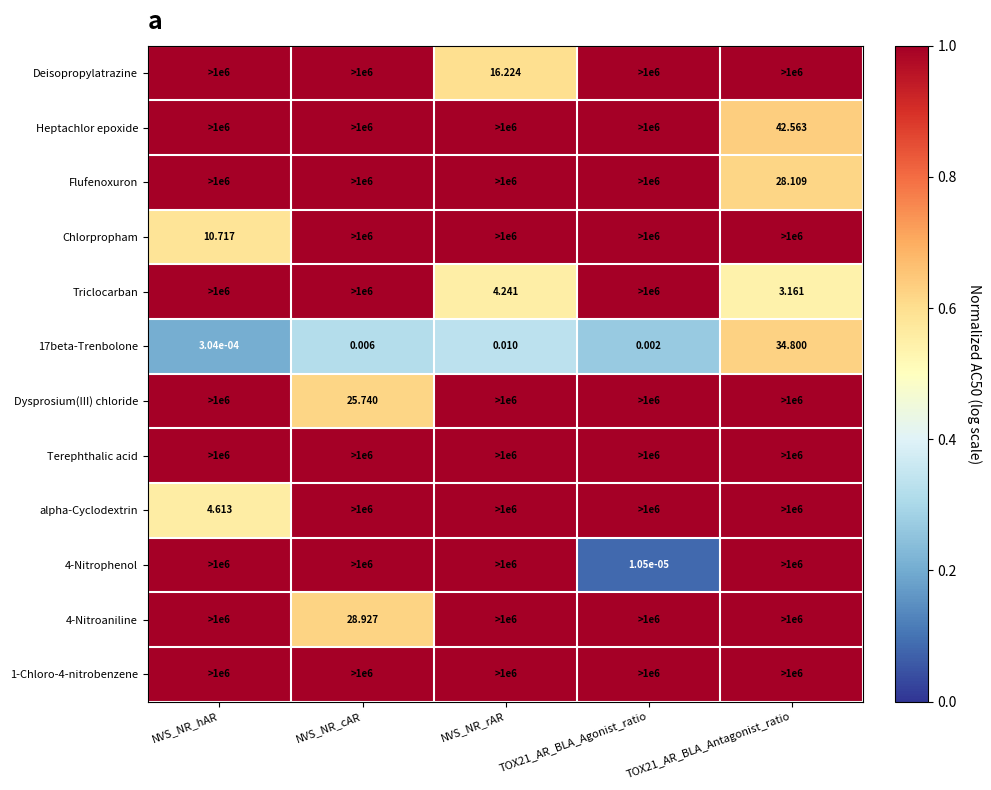

Rank the categories by alpha-Cyclodextrin value from highest to lowest.

NVS_NR_cAR, NVS_NR_rAR, TOX21_AR_BLA_Agonist_ratio, TOX21_AR_BLA_Antagonist_ratio, NVS_NR_hAR